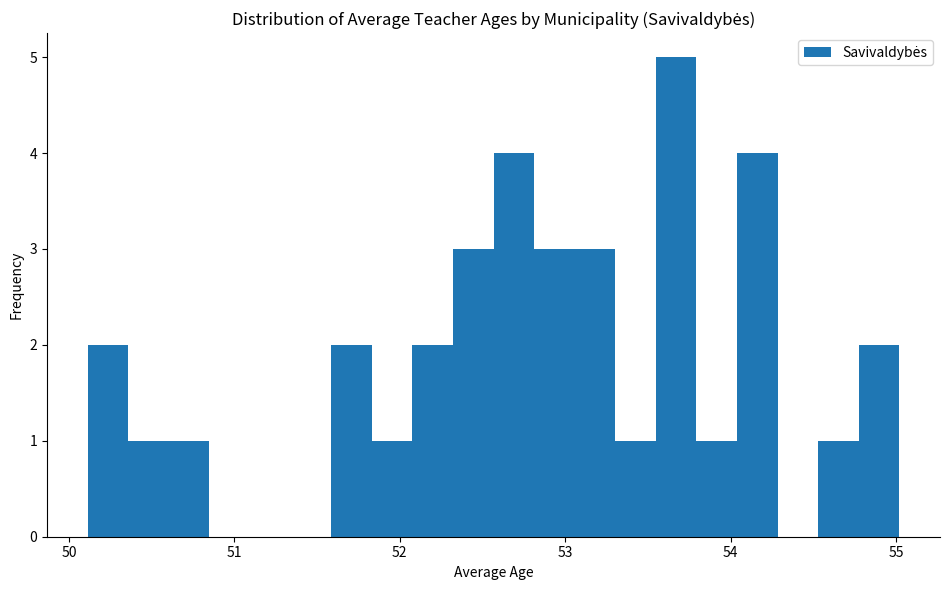

Around what value on the x-axis is the tallest bar? Give the approximate position of its centre, as read against the axis.

53.7